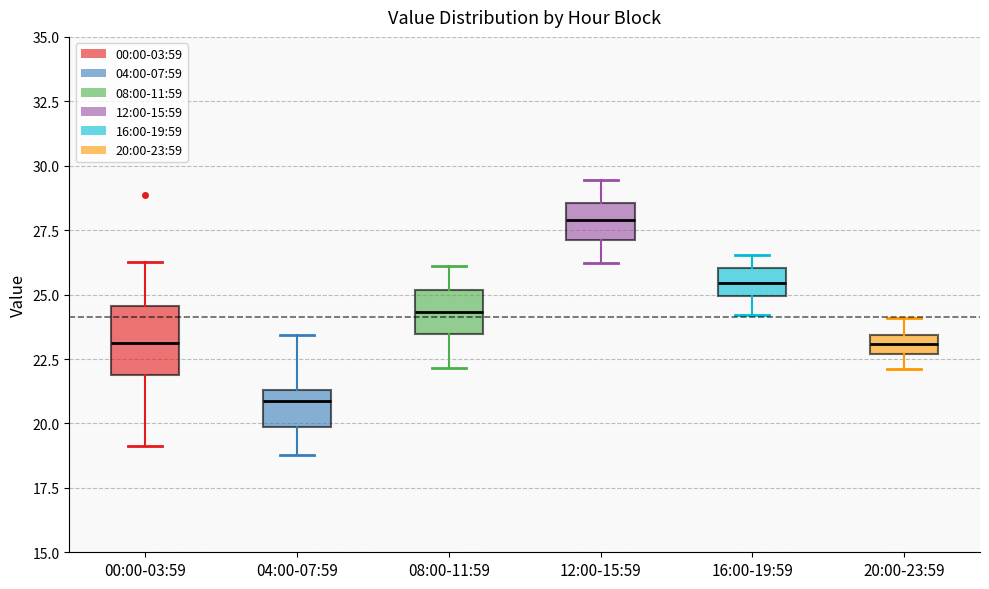

Which box's median line is the highest?

12:00-15:59